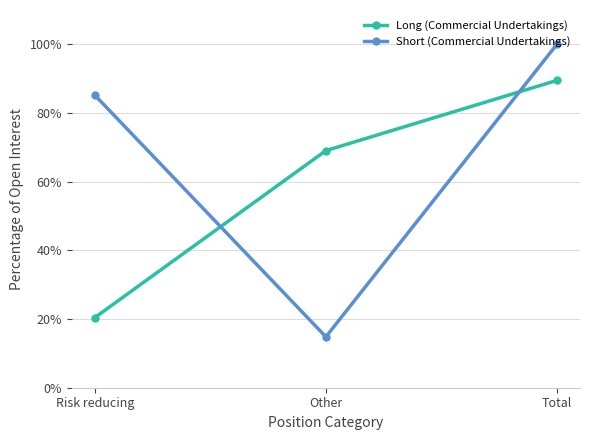

How many data points in Short (Commercial Undertakings) are above 85?

2